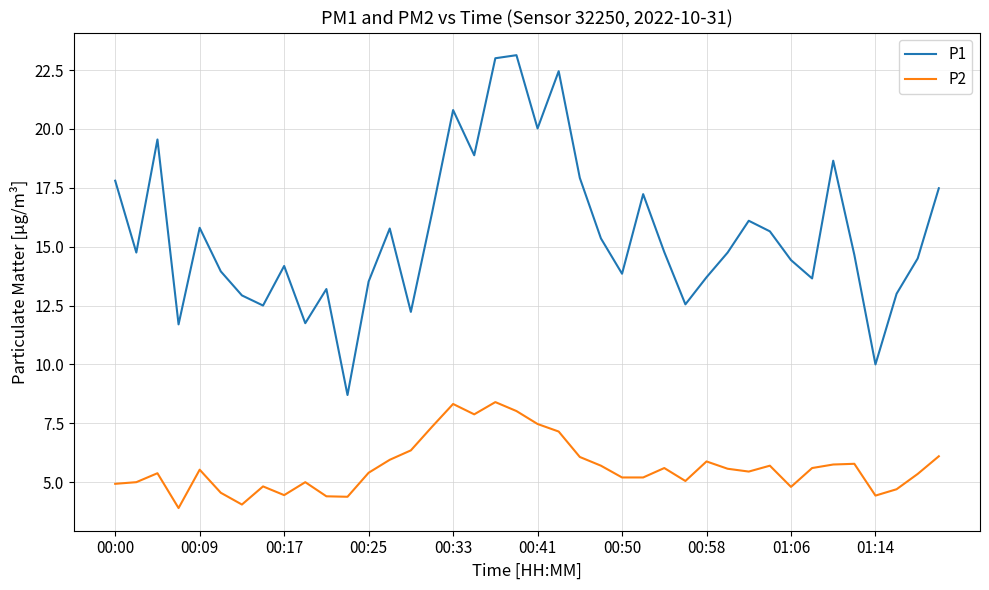

Which series has the largest total across all categories?

P1